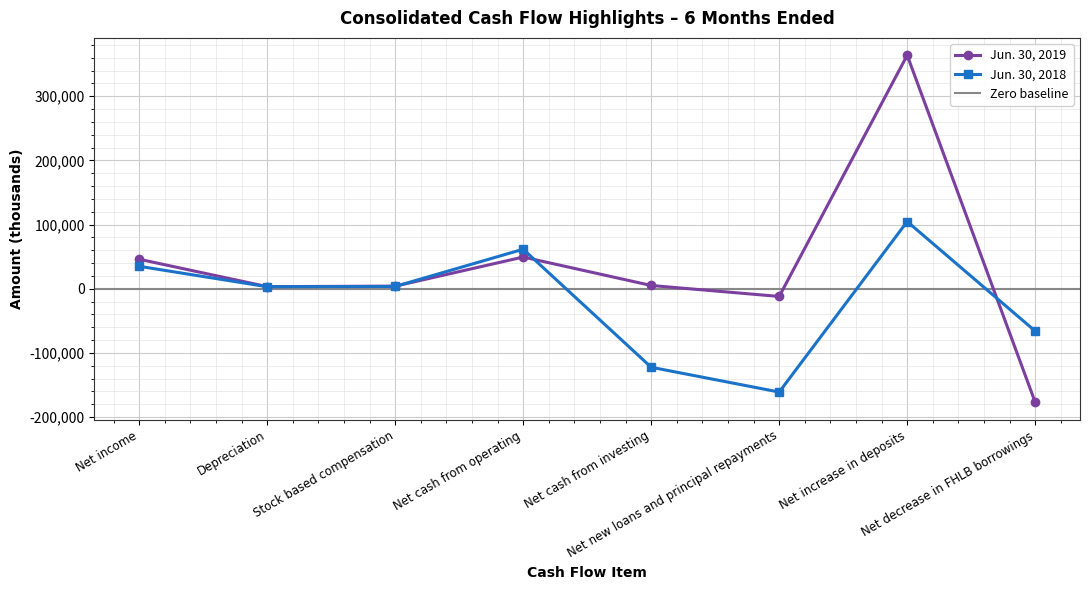

Is this an area chart (filled region under the line)?

No